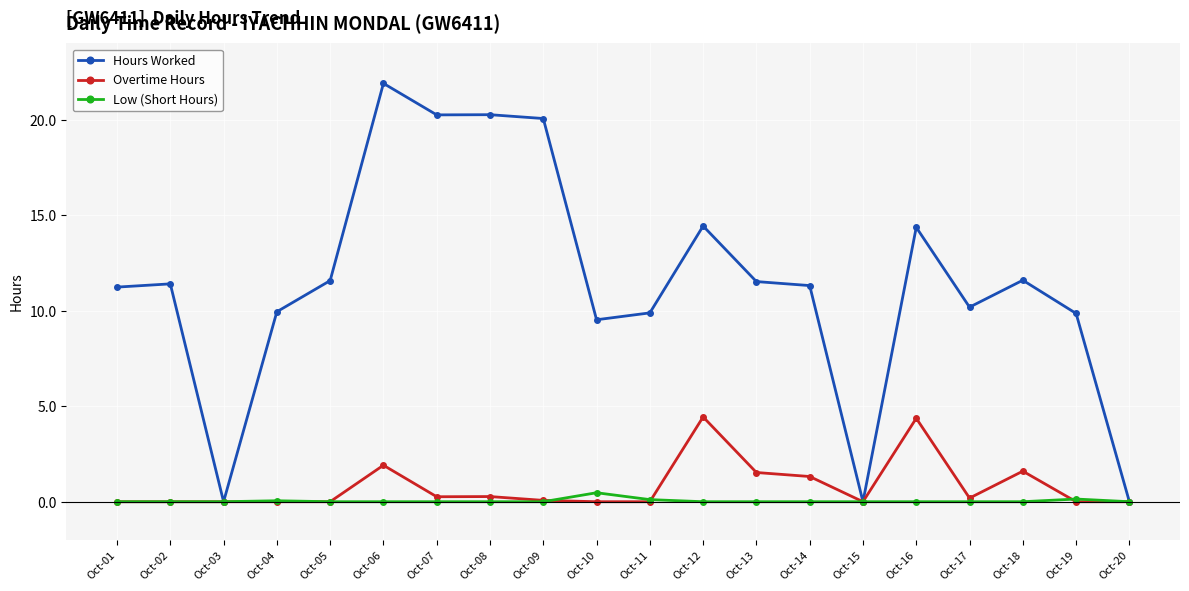

At which category does the chart reach its peak across all series?

Oct-06